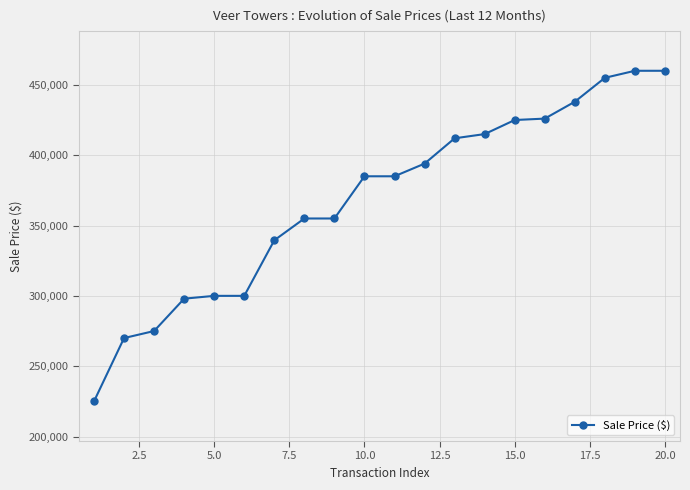

What is the value of the 4th point from the left?

298000